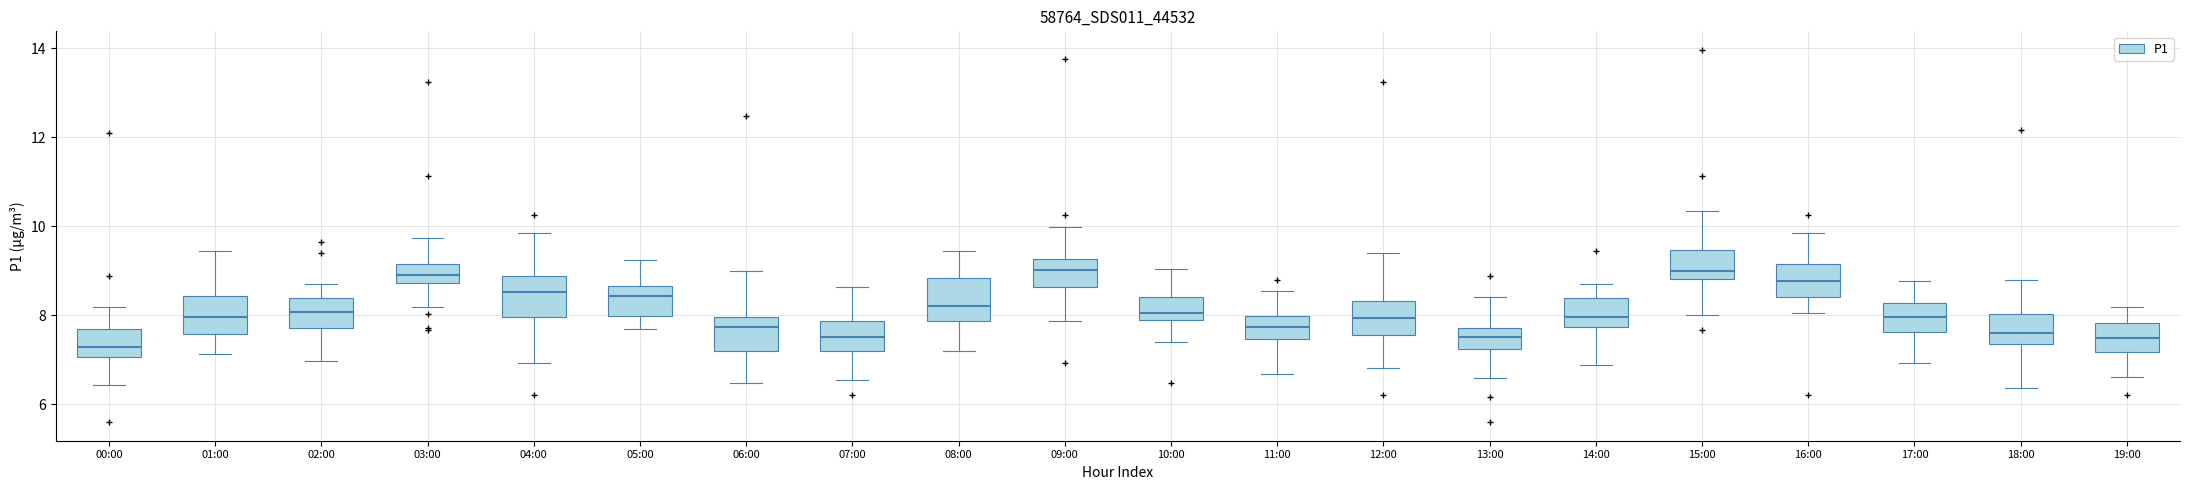

Reading left to right, transcribe this box plot: for each box, give where its median line is, the range the box spans, and where its two whiskers end, as read against the y-axis. The values are not printed on the chart, so give them approximately, as read against the axis.

00:00: median 7.2, box 7.0 to 7.6, whiskers 6.4 to 8.2
01:00: median 8.0, box 7.6 to 8.4, whiskers 7.2 to 9.4
02:00: median 8.0, box 7.8 to 8.4, whiskers 7.0 to 8.6
03:00: median 8.8 (inside the box), box 8.8 to 9.2, whiskers 8.2 to 9.8
04:00: median 8.6, box 8.0 to 8.8, whiskers 7.0 to 9.8
05:00: median 8.4, box 8.0 to 8.6, whiskers 7.6 to 9.2
06:00: median 7.8, box 7.2 to 8.0, whiskers 6.4 to 9.0
07:00: median 7.6, box 7.2 to 7.8, whiskers 6.6 to 8.6
08:00: median 8.2, box 7.8 to 8.8, whiskers 7.2 to 9.4
09:00: median 9.0, box 8.6 to 9.2, whiskers 7.8 to 10.0
10:00: median 8.0, box 7.8 to 8.4, whiskers 7.4 to 9.0
11:00: median 7.8, box 7.4 to 8.0, whiskers 6.6 to 8.6
12:00: median 8.0, box 7.6 to 8.4, whiskers 6.8 to 9.4
13:00: median 7.6, box 7.2 to 7.8, whiskers 6.6 to 8.4
14:00: median 8.0, box 7.8 to 8.4, whiskers 6.8 to 8.8
15:00: median 9.0, box 8.8 to 9.4, whiskers 8.0 to 10.4
16:00: median 8.8, box 8.4 to 9.2, whiskers 8.0 to 9.8
17:00: median 8.0, box 7.6 to 8.2, whiskers 7.0 to 8.8
18:00: median 7.6, box 7.4 to 8.0, whiskers 6.4 to 8.8
19:00: median 7.4, box 7.2 to 7.8, whiskers 6.6 to 8.2